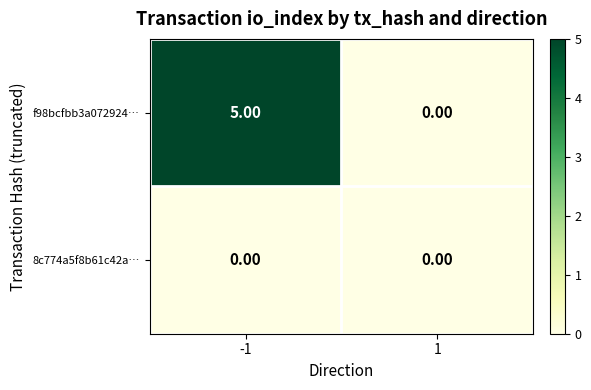

What is the difference between the maximum and minimum values in the f98bcfbb3a072924… series?

5